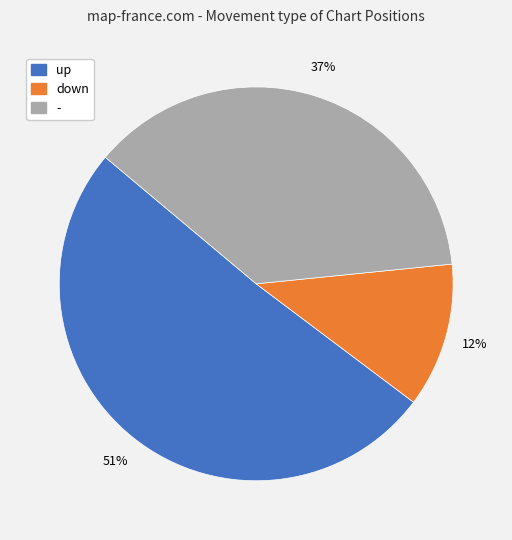

How many segments does this pie chart have?

3